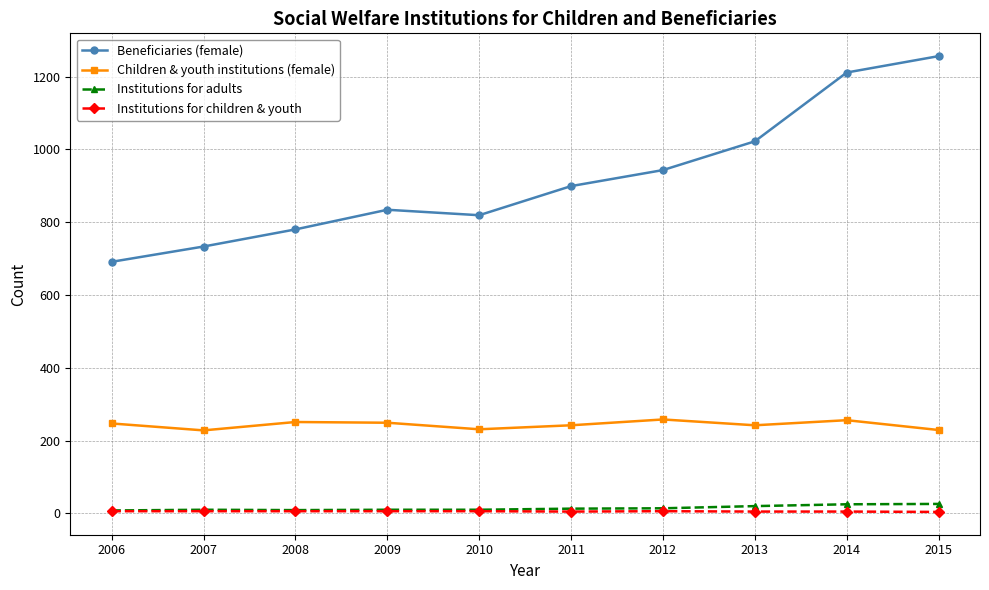

What are all the series names shown in the legend?

Beneficiaries (female), Children & youth institutions (female), Institutions for adults, Institutions for children & youth